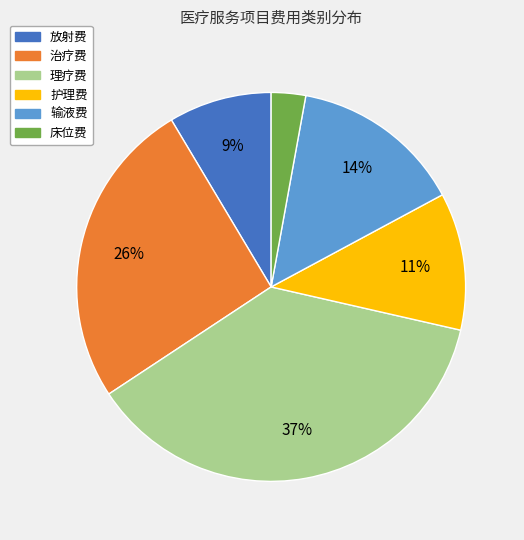

Is there a majority slice in this chart?

No